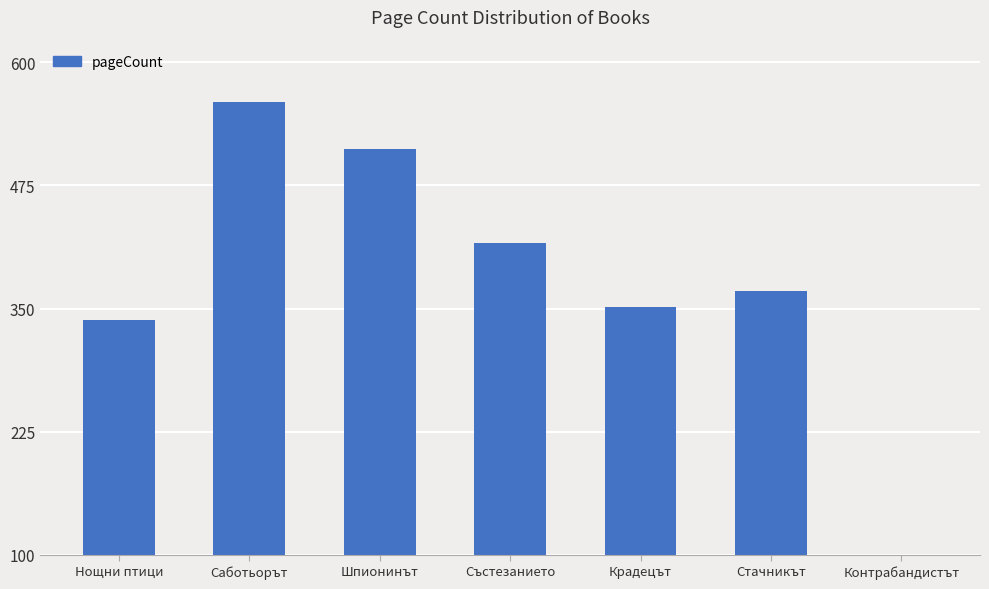

What is the ratio of the value at Нощни птици to the value at Състезанието?

0.8